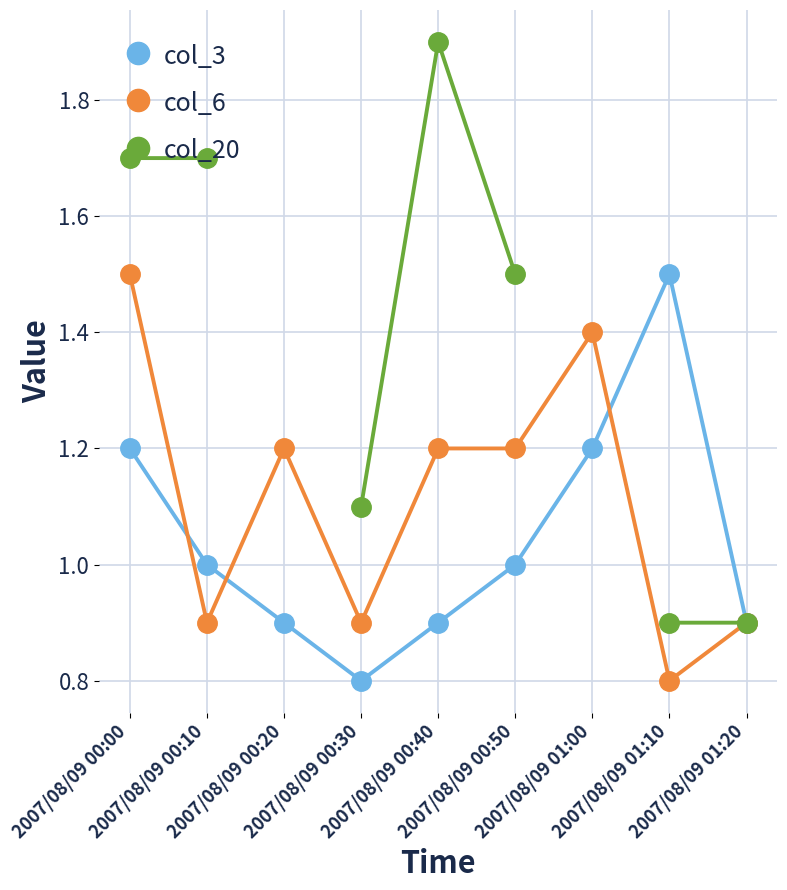

How many interior local valleys does the col_3 series have?

1